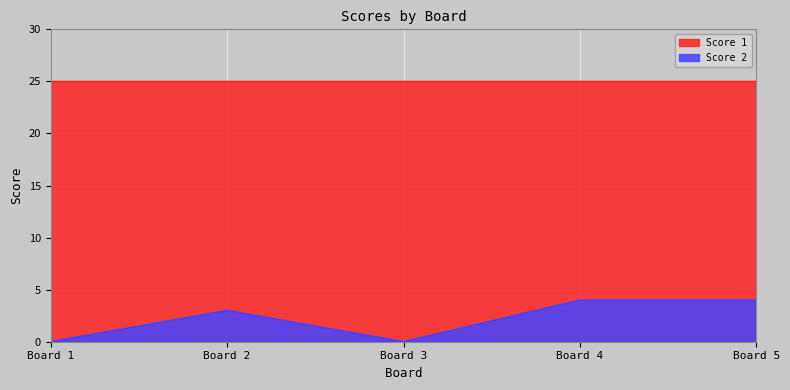

True or false: Score 2 and Score 1 cross at least once.

False